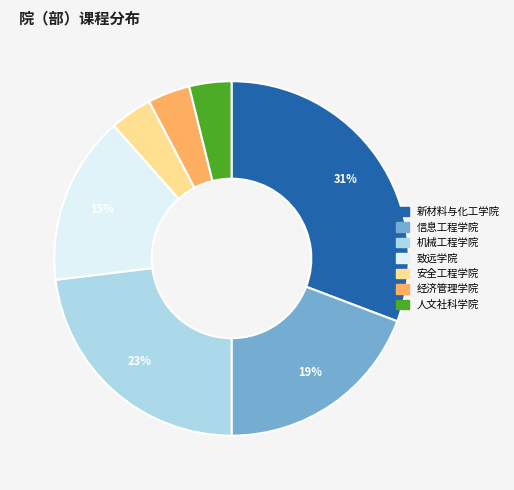

Does 致远学院 represent more than half of the total?

No